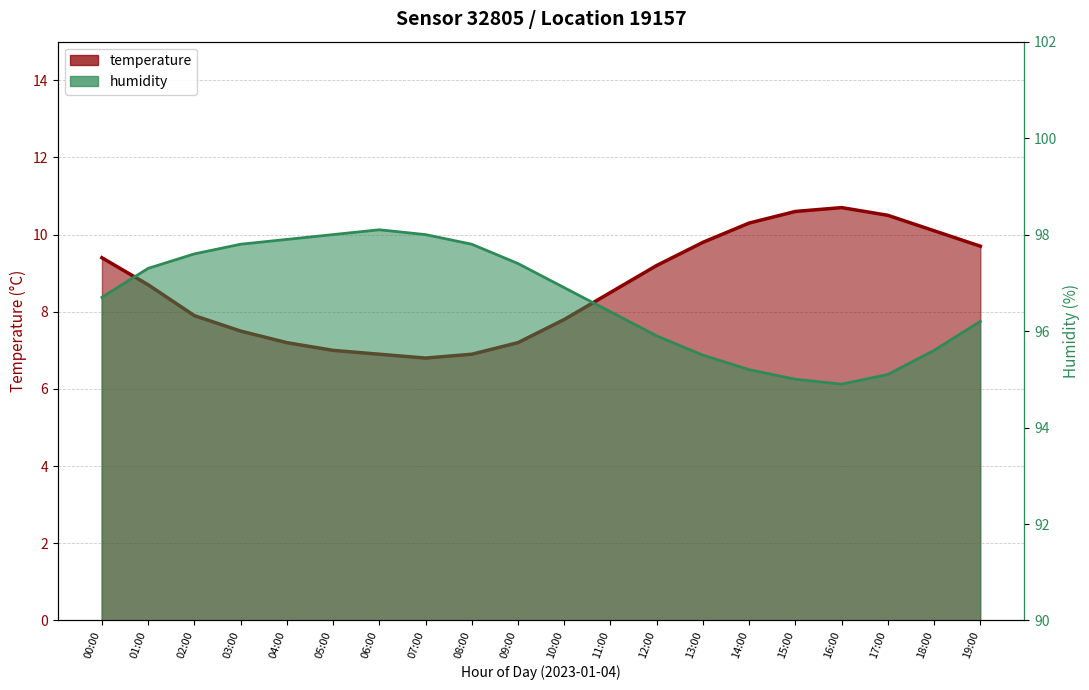

What is the label of the 17th point from the right?

03:00